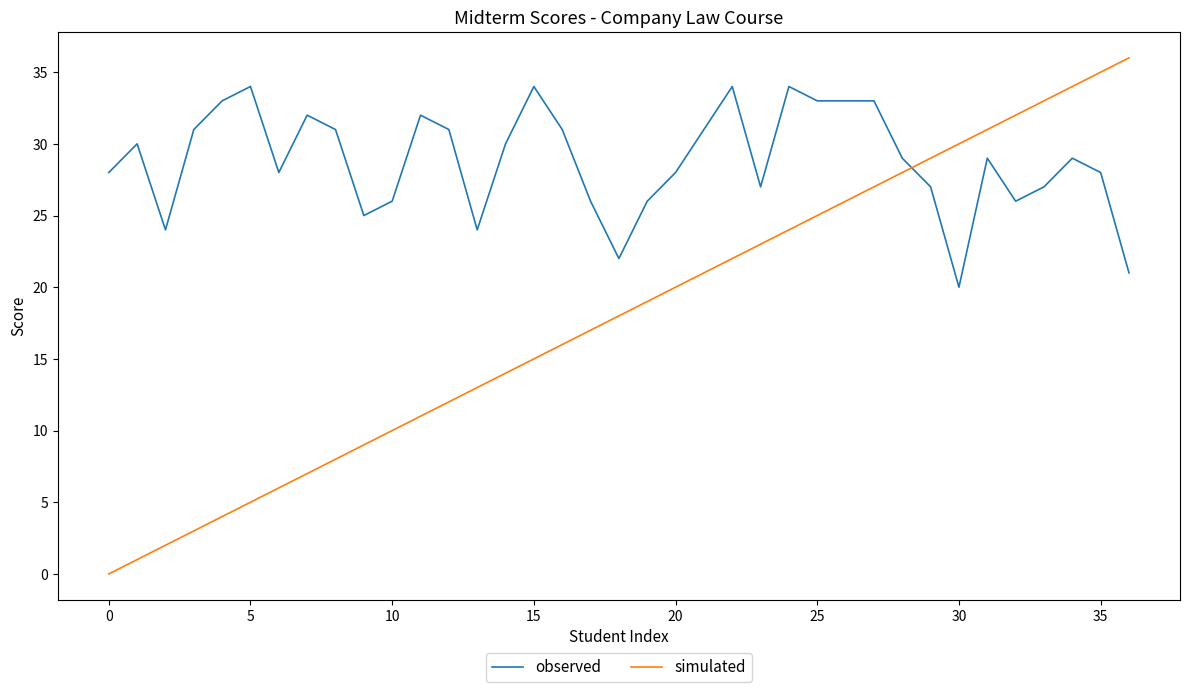

List the series in order of their overall mean, lowest first.

simulated, observed